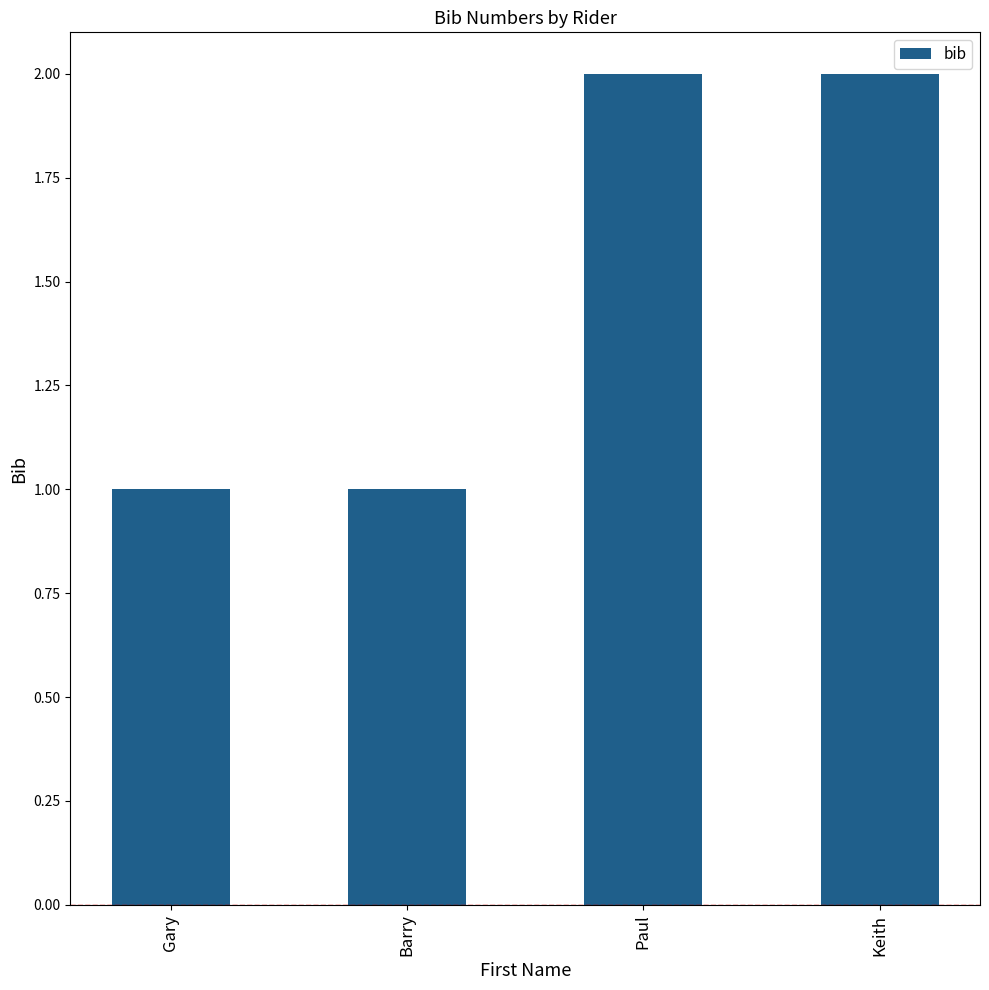

What is the sum of the values at Gary and Paul?

3